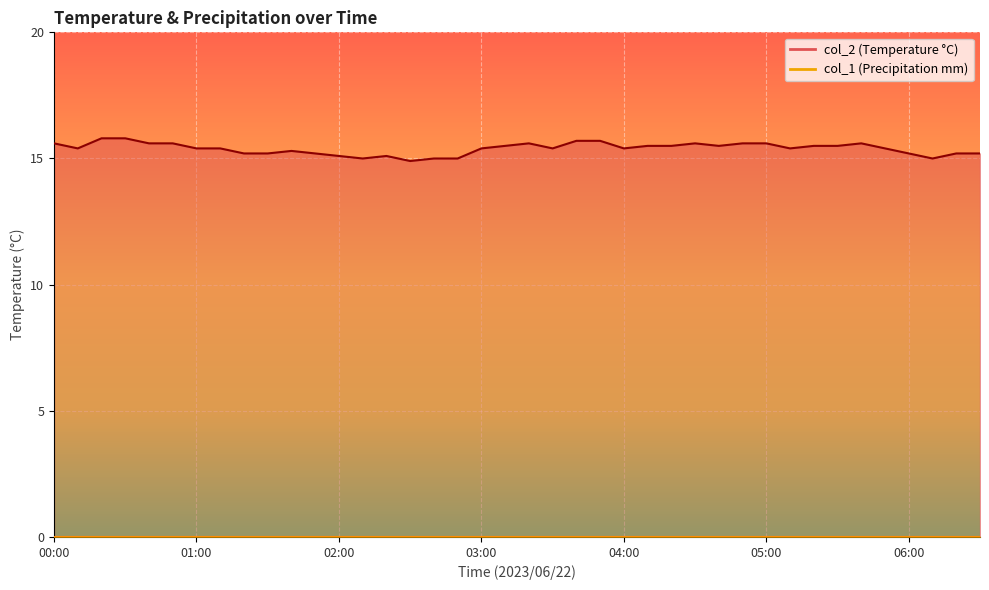

Reading right to left, extract all data points from this chart.

06:30=15.2	06:20=15.2	06:10=15.0	06:00=15.2	05:50=15.4	05:40=15.6	05:30=15.5	05:20=15.5	05:10=15.4	05:00=15.6	04:50=15.6	04:40=15.5	04:30=15.6	04:20=15.5	04:10=15.5	04:00=15.4	03:50=15.7	03:40=15.7	03:30=15.4	03:20=15.6	03:10=15.5	03:00=15.4	02:50=15.0	02:40=15.0	02:30=14.9	02:20=15.1	02:10=15.0	02:00=15.1	01:50=15.2	01:40=15.3	01:30=15.2	01:20=15.2	01:10=15.4	01:00=15.4	00:50=15.6	00:40=15.6	00:30=15.8	00:20=15.8	00:10=15.4	00:00=15.6